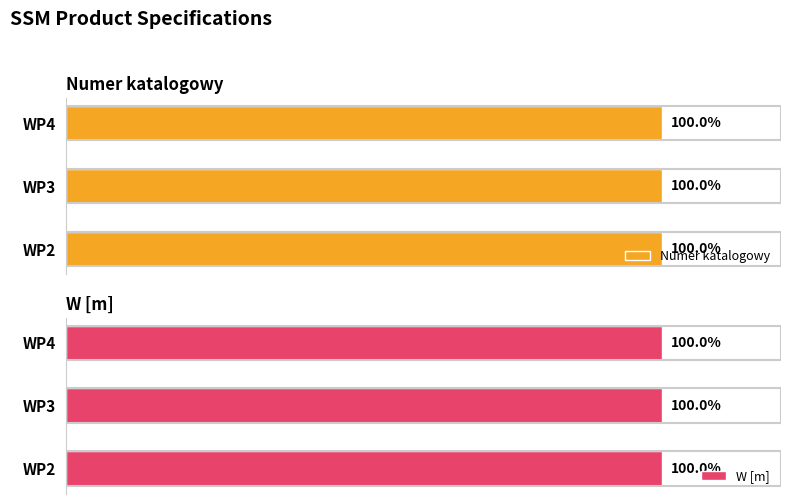

Reading left to right, what are all the values shown in this chart?

Numer katalogowy: WP2=1101214070.0	WP3=1101214074.0	WP4=1101214075.0
W [m]: WP2=0.5	WP3=0.5	WP4=0.5